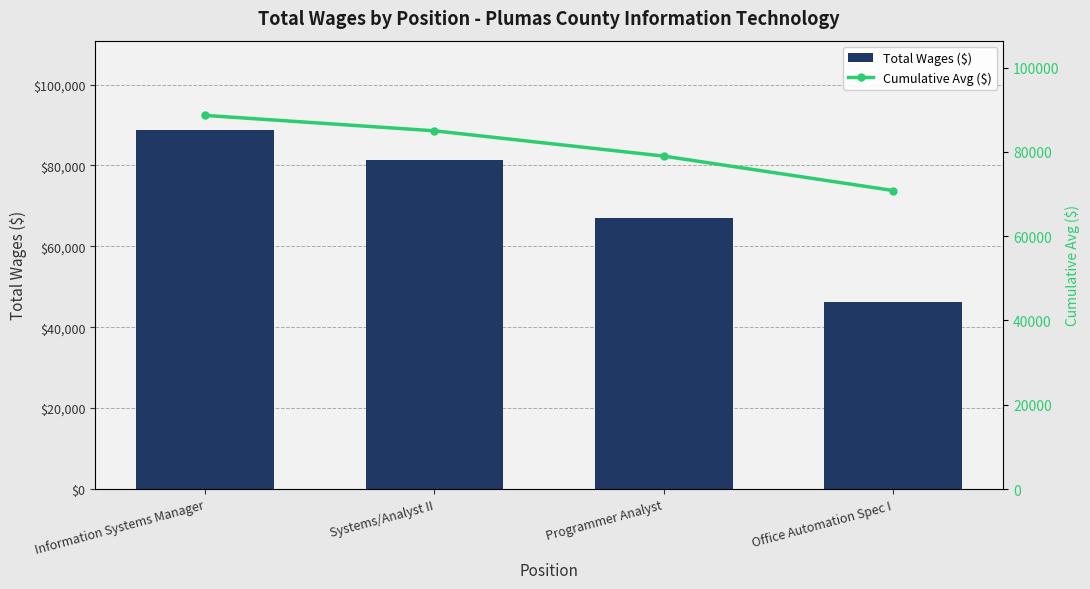

Which series has the widest spread of values?

Total Wages ($)